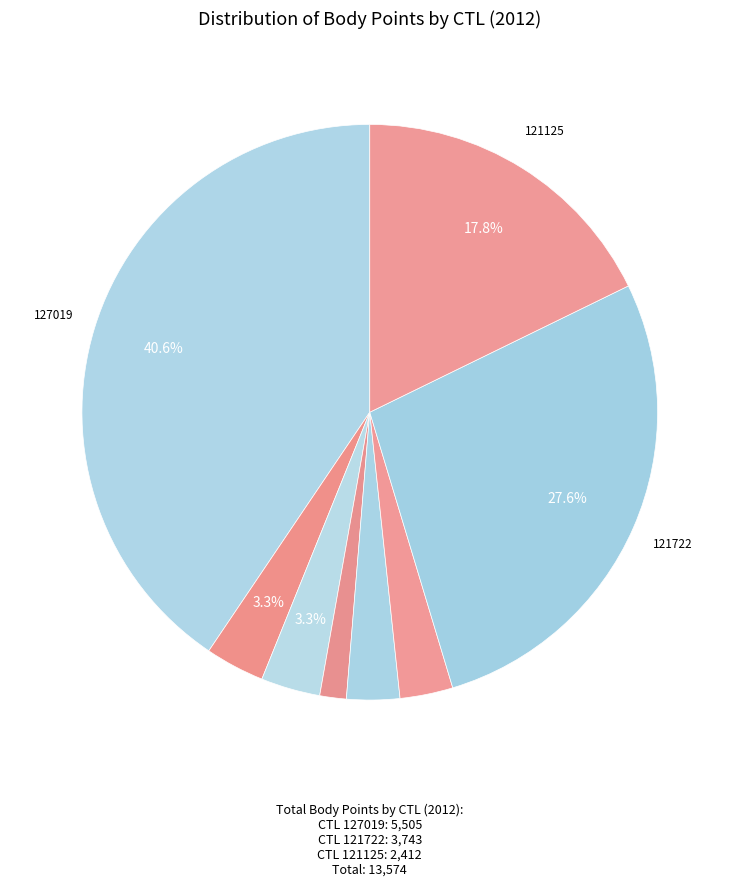

Count the number of slices in the pie.

8